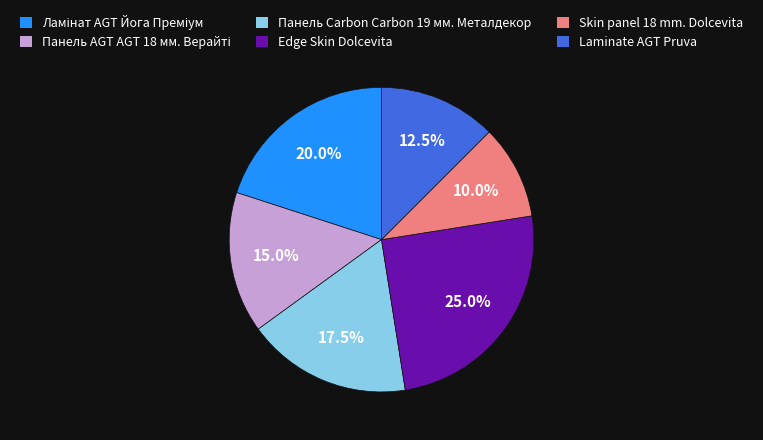

Is there a majority slice in this chart?

No